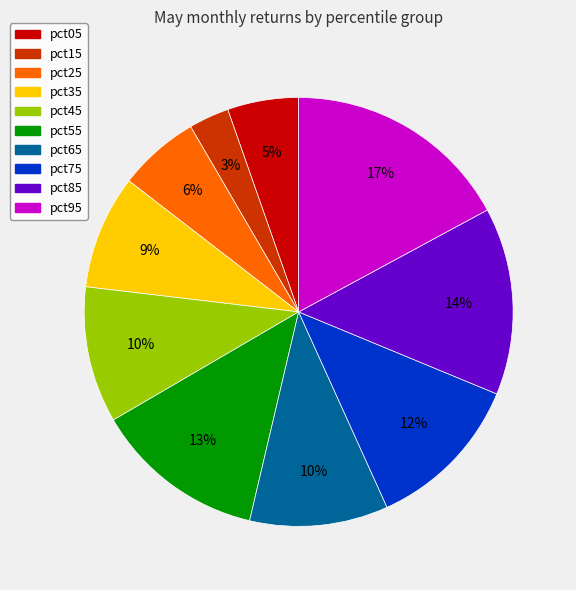

True or false: pct75 accounts for 12% of the total.

True